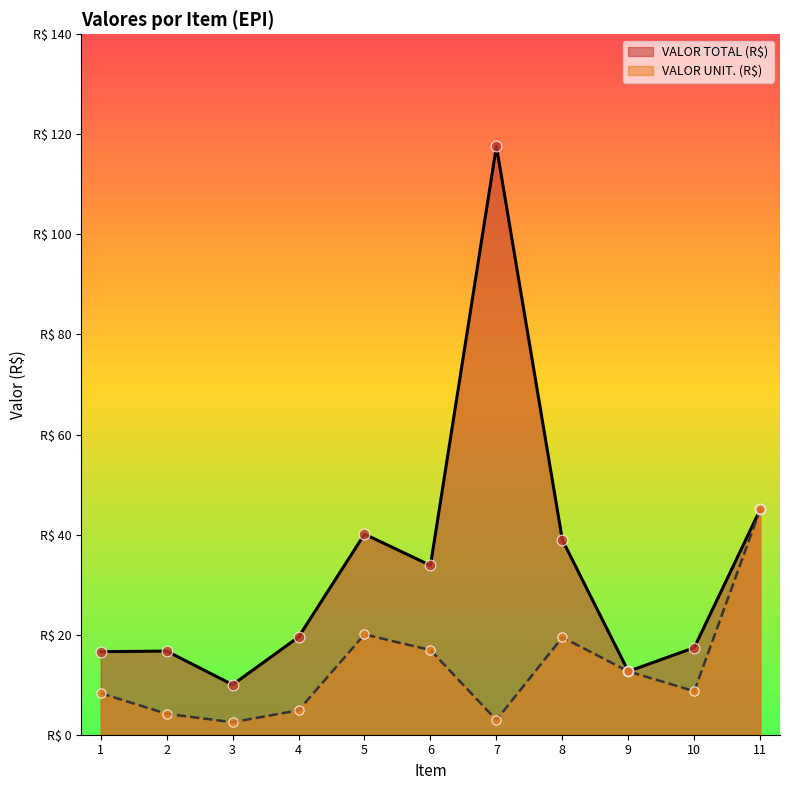

Which series has the widest spread of Y values?

VALOR TOTAL (R$)